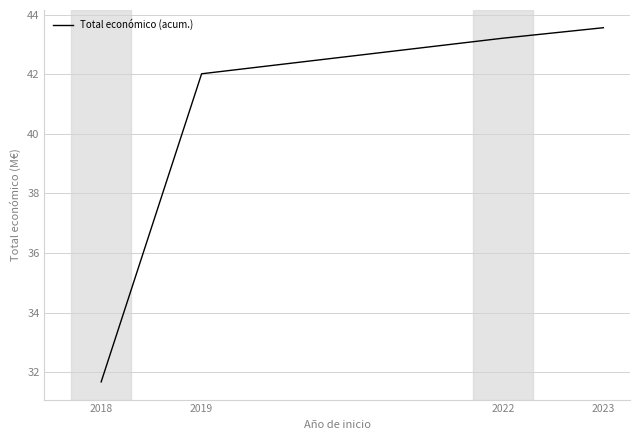

Rank the categories by value from lowest to highest.

2018, 2019, 2022, 2023